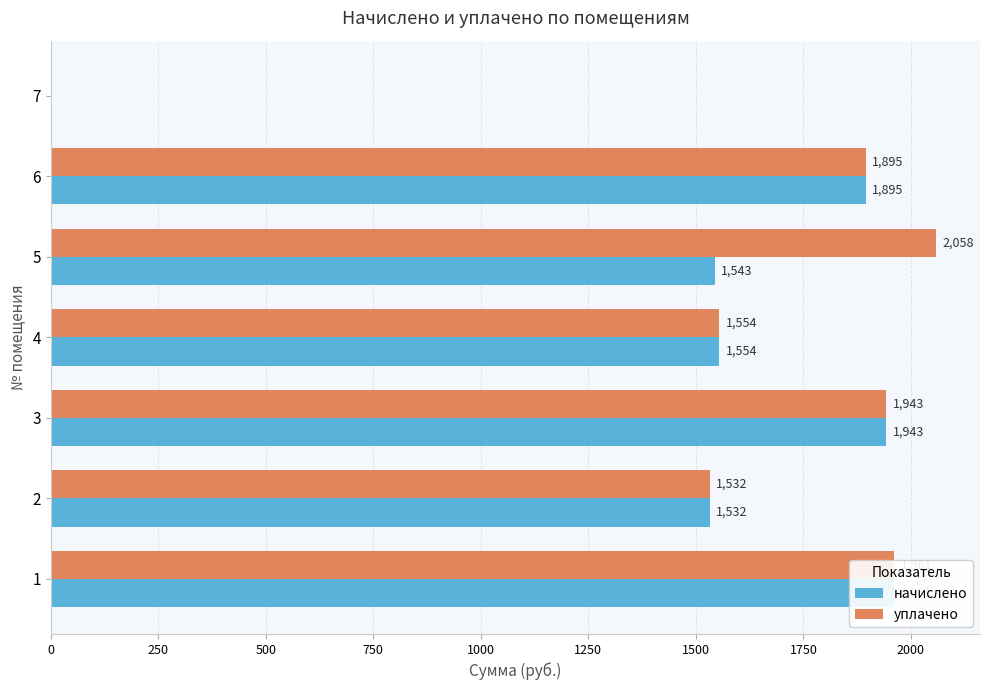

What is the greatest value displayed?

2057.8